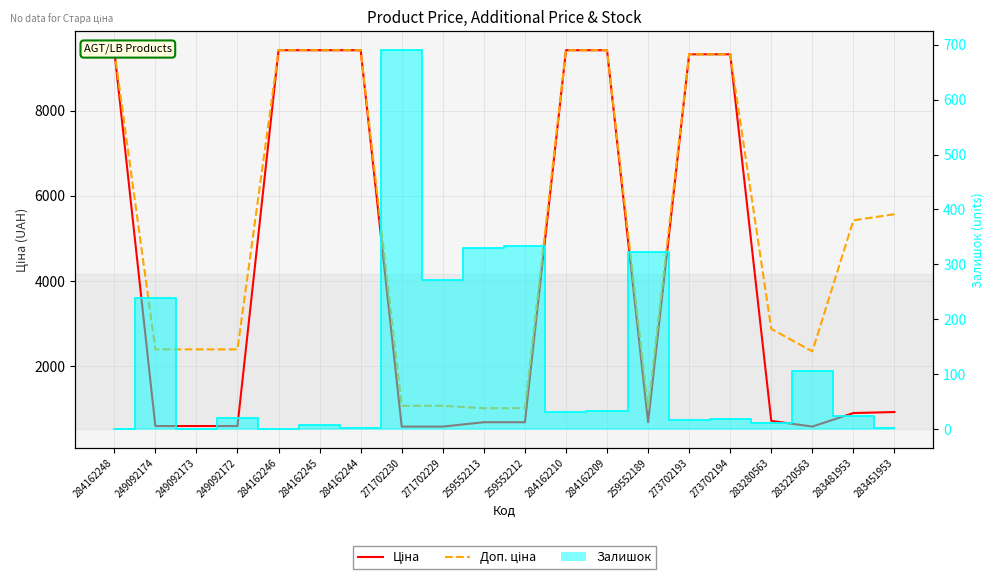

The Доп. ціна series shows 2350.8 at 283220563. True or false?

True